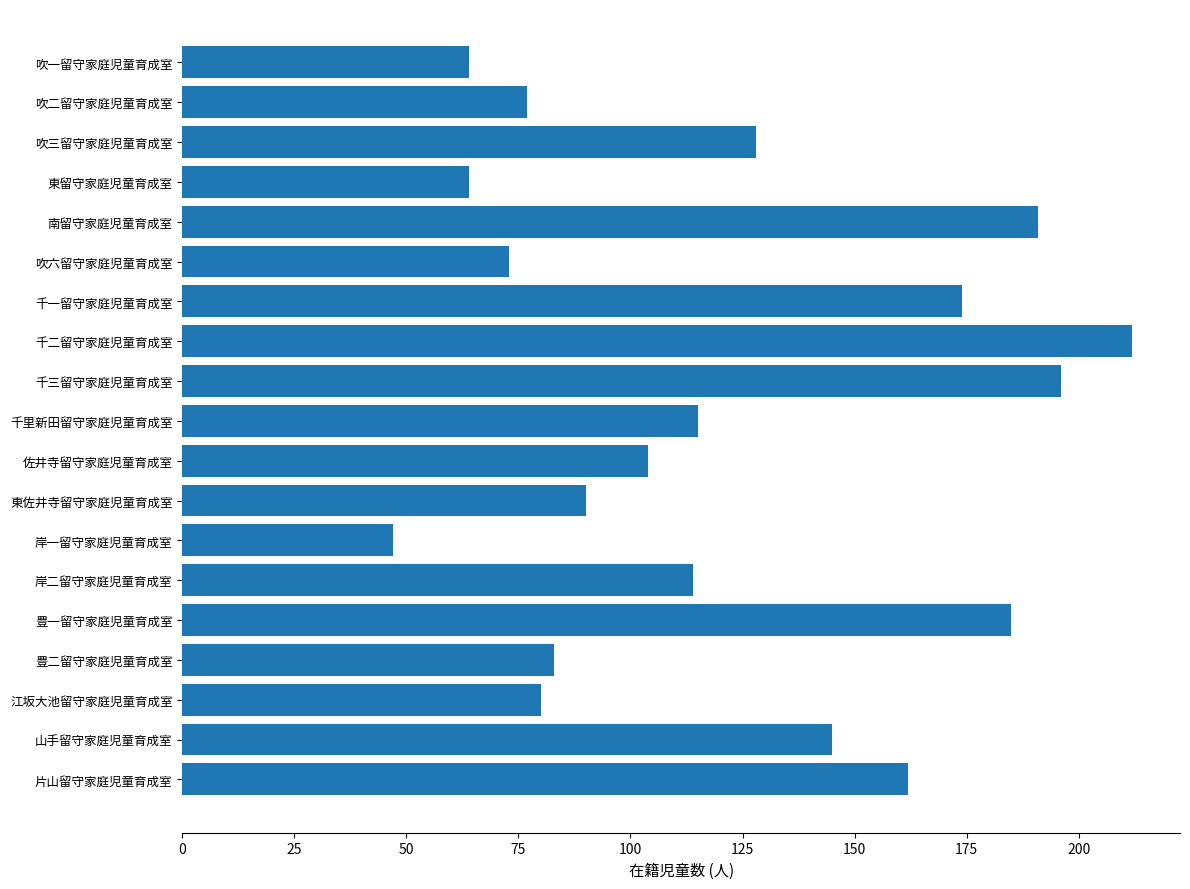

How many bars are there in total?

19